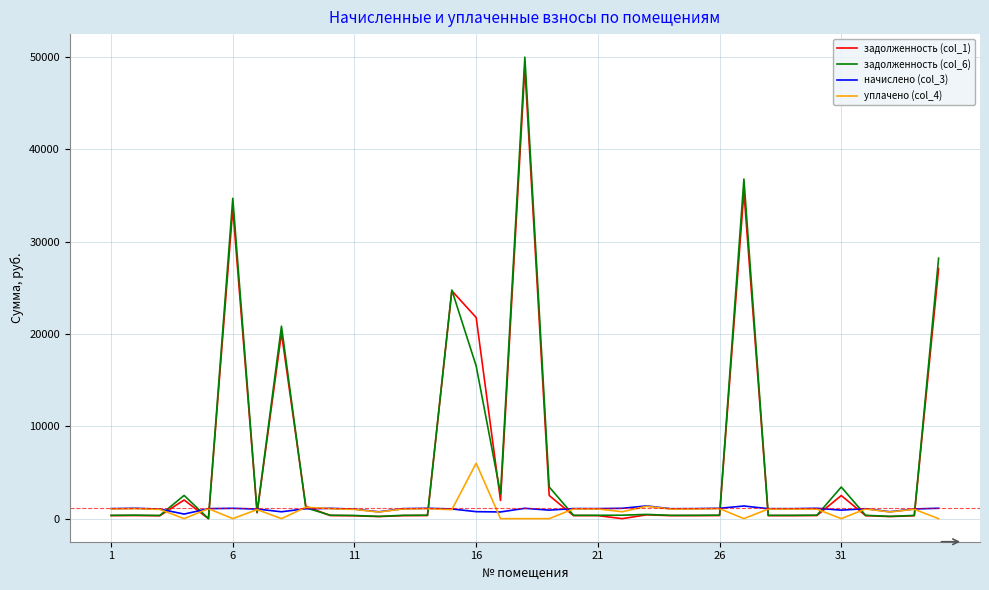

Does the chart have visible grid lines?

Yes